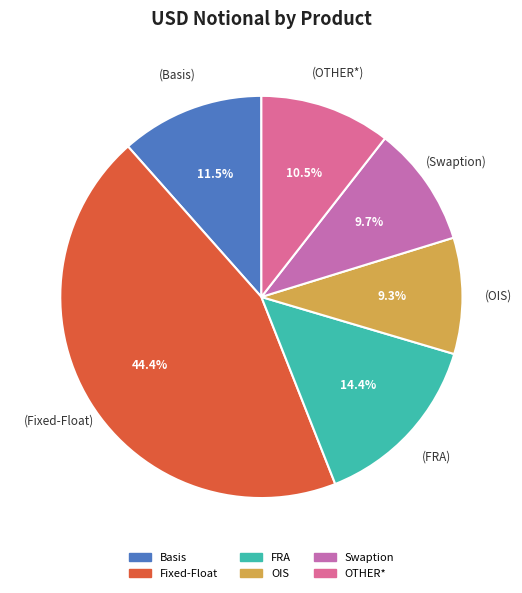

What portion of the pie excludes FRA?

85.6%